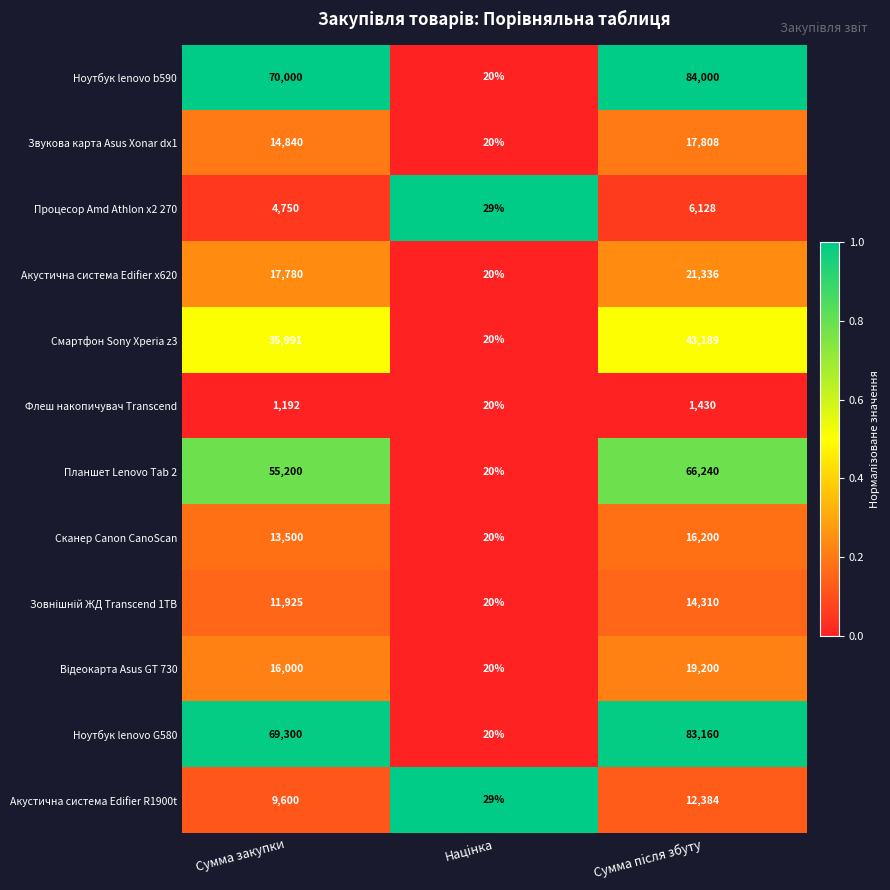

Read the Процесор Amd Athlon x2 270 value at Сумма закупки.

4750